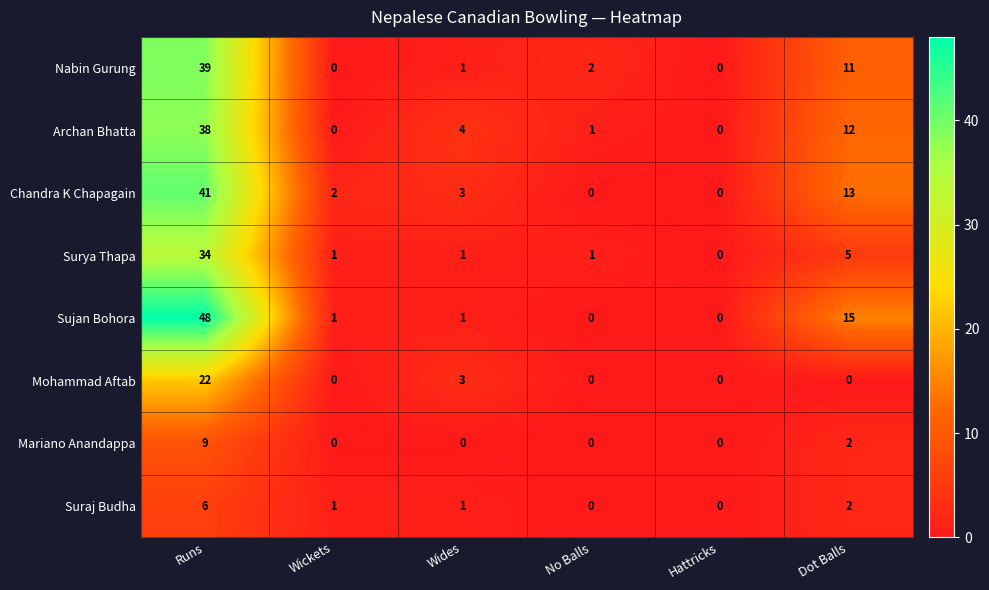

List the series in order of their peak value, highest first.

Sujan Bohora, Chandra K Chapagain, Nabin Gurung, Archan Bhatta, Surya Thapa, Mohammad Aftab, Mariano Anandappa, Suraj Budha